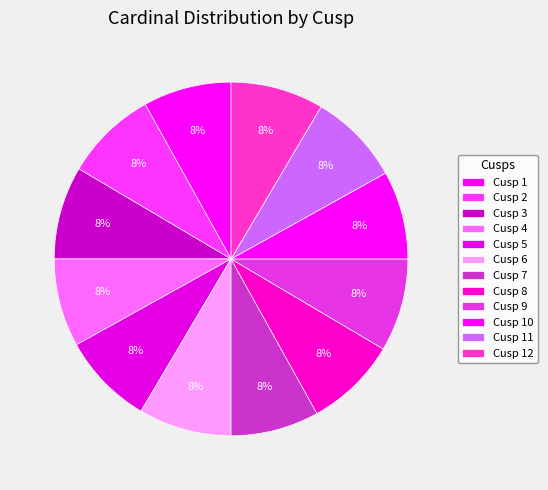

How many segments does this pie chart have?

12